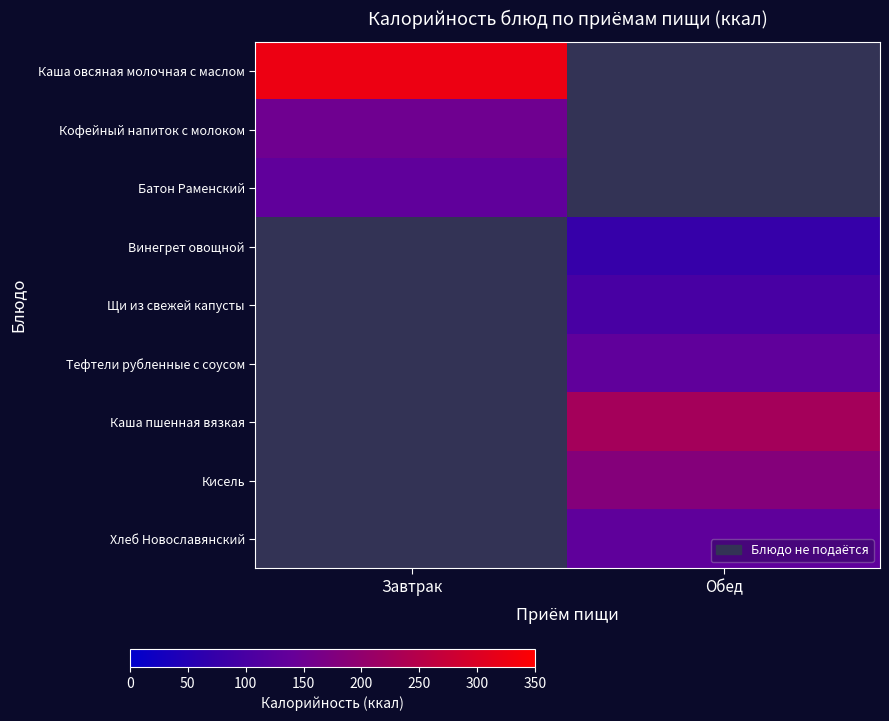

Is the value of Каша пшенная вязкая at Обед greater than the value of Щи из свежей капусты at Завтрак?

No